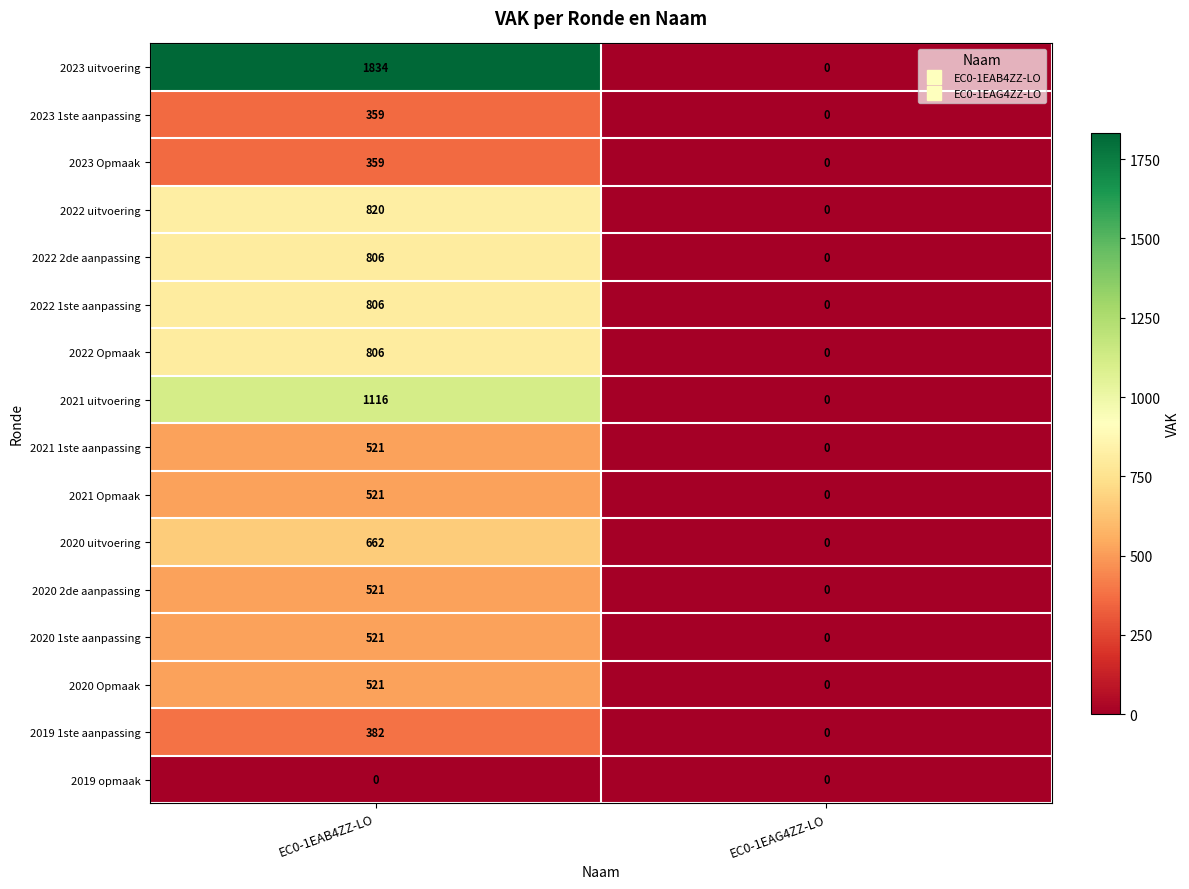

Which series has the largest range (max minus min)?

2023 uitvoering